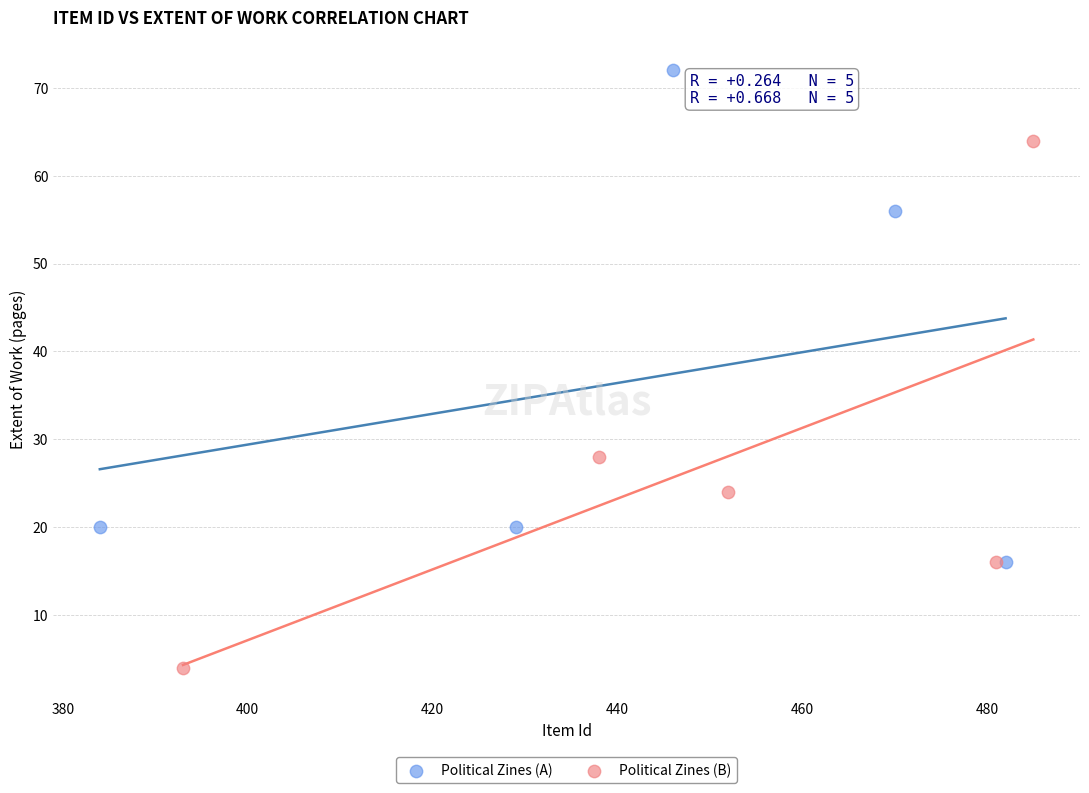

What are all the series names shown in the legend?

Political Zines (A), Political Zines (B)